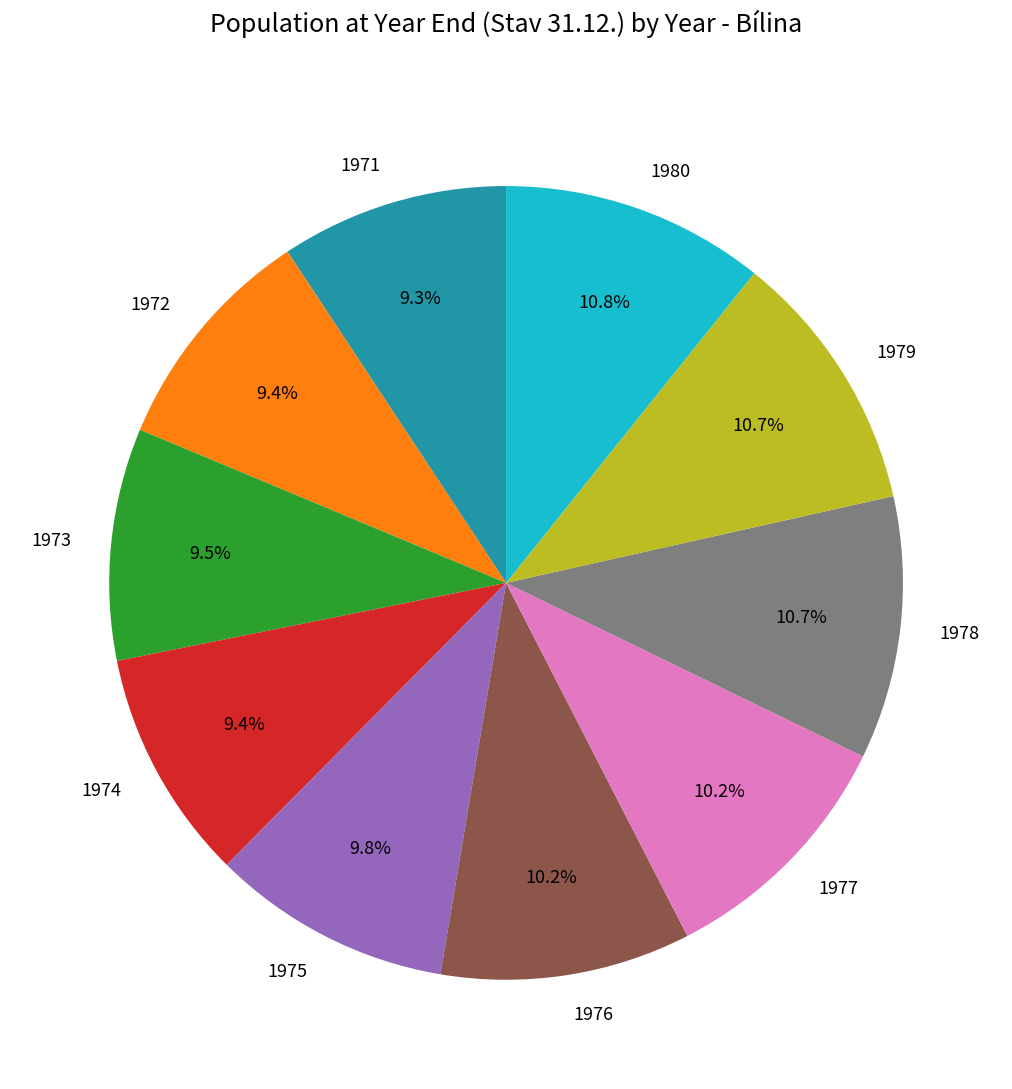

Which has a higher value, 1974 or 1979?

1979